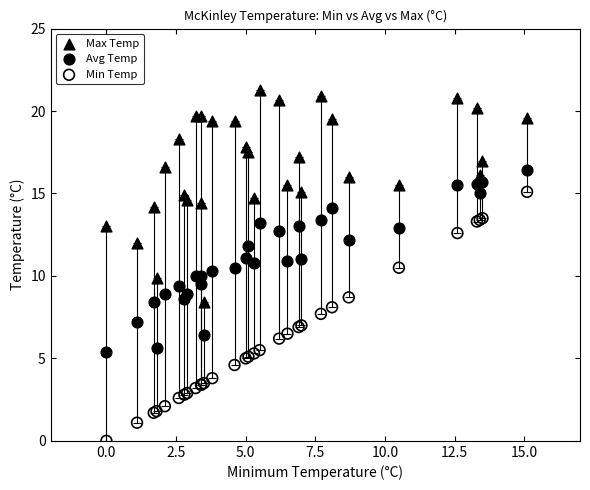

Which series has the largest Y range (max minus min)?

Min Temp